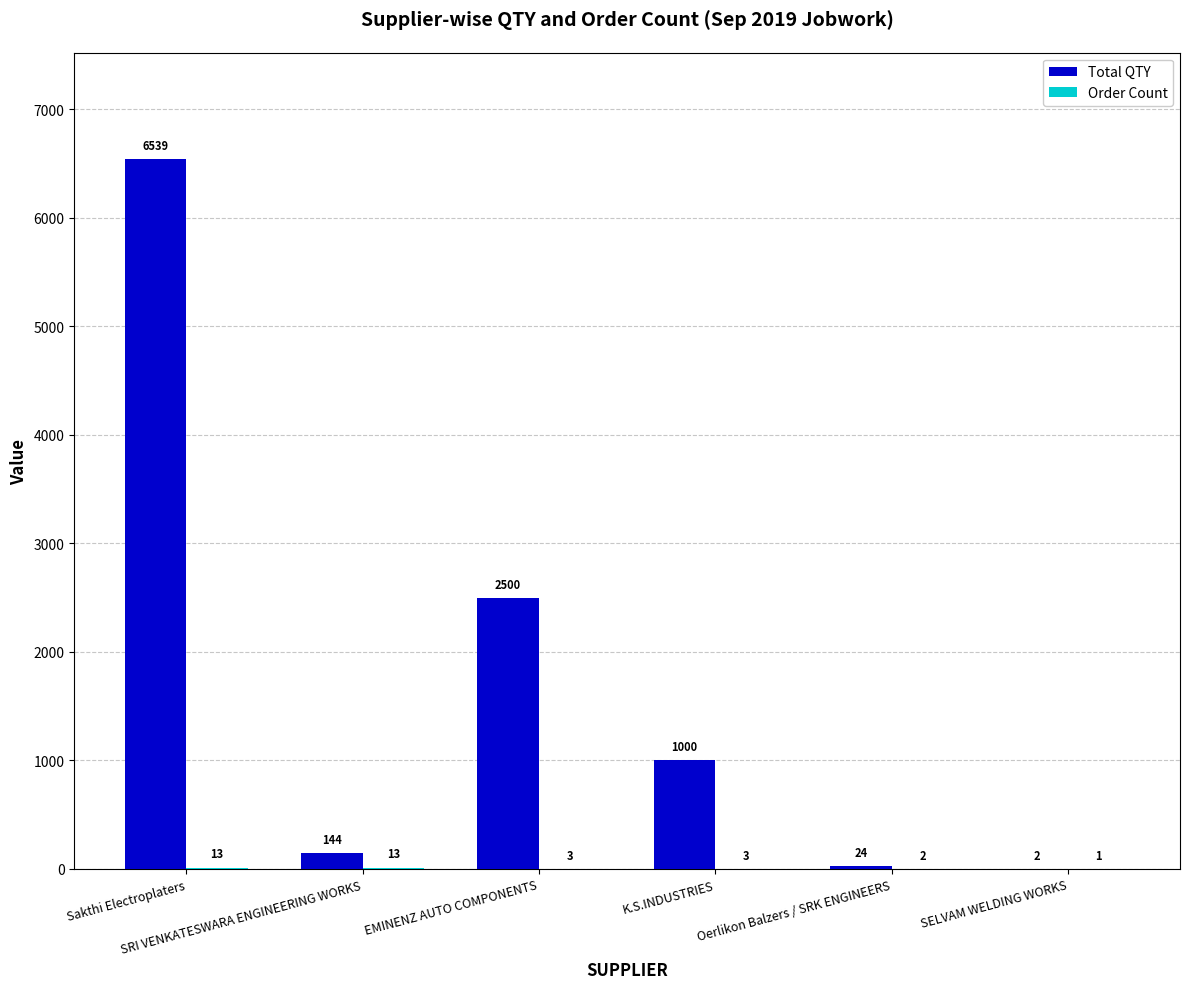

Which series has the largest total across all categories?

Total QTY